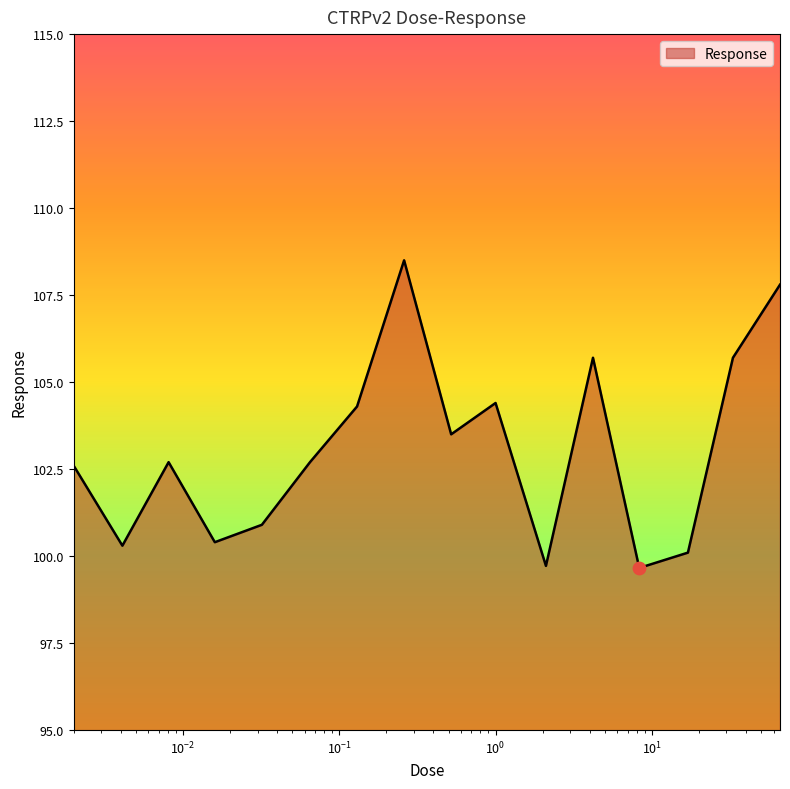

What is the minimum value shown in the chart?

99.7